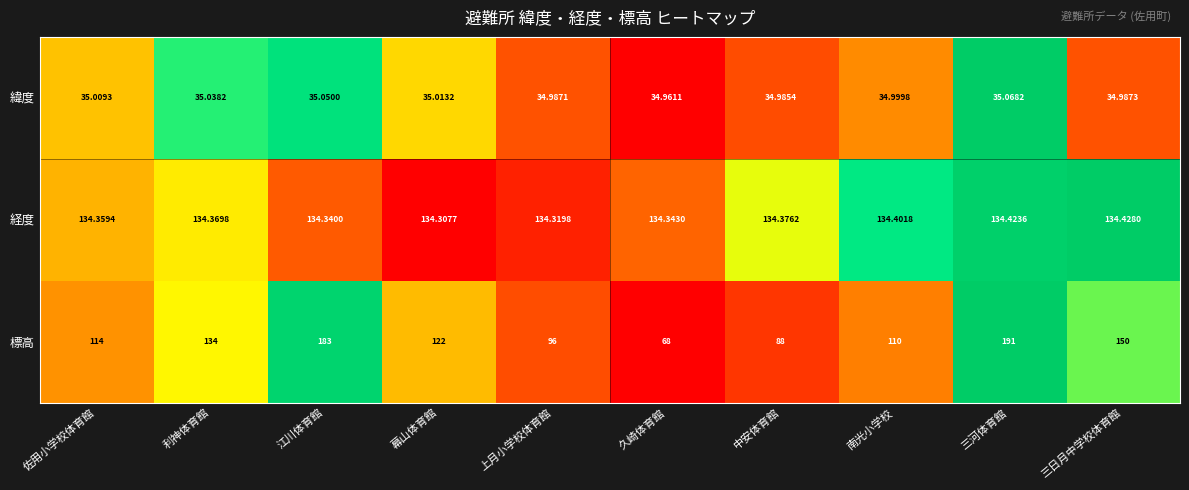

Which series has the largest total across all categories?

経度